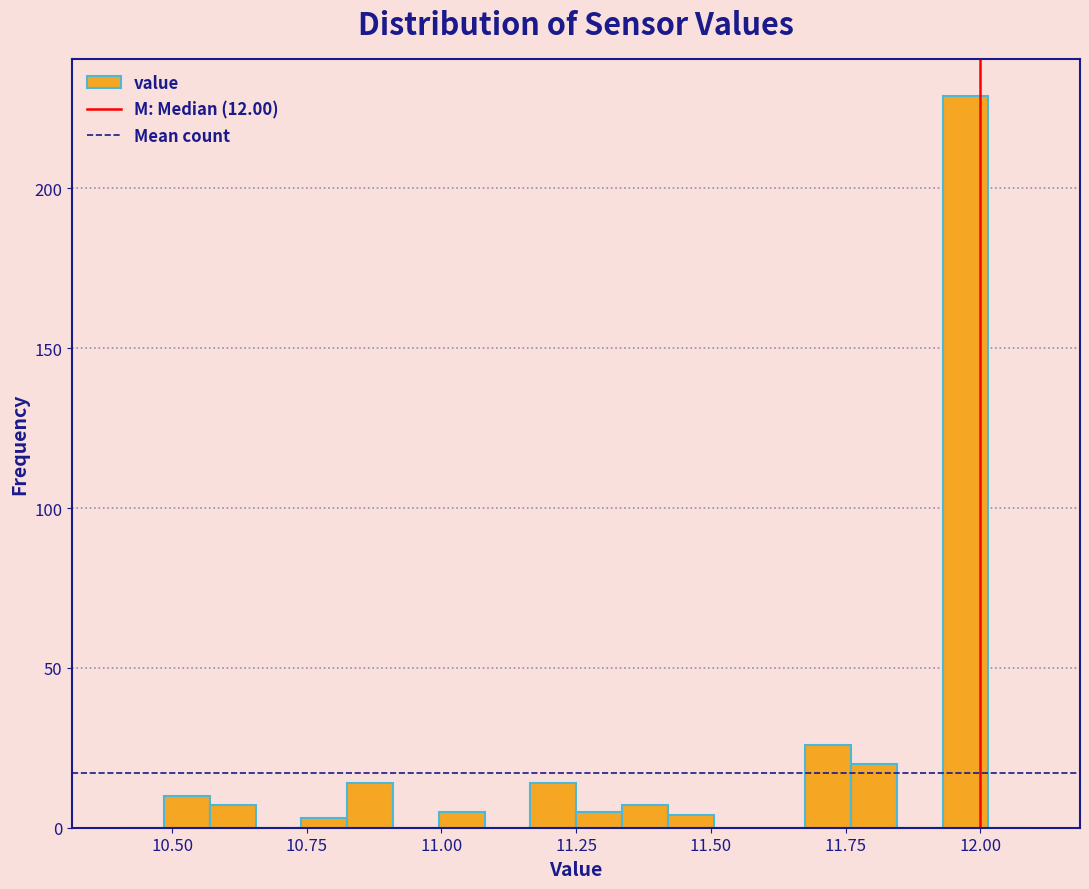

Read against the x-axis, roughly where is the centre of the tallest bar?

11.95